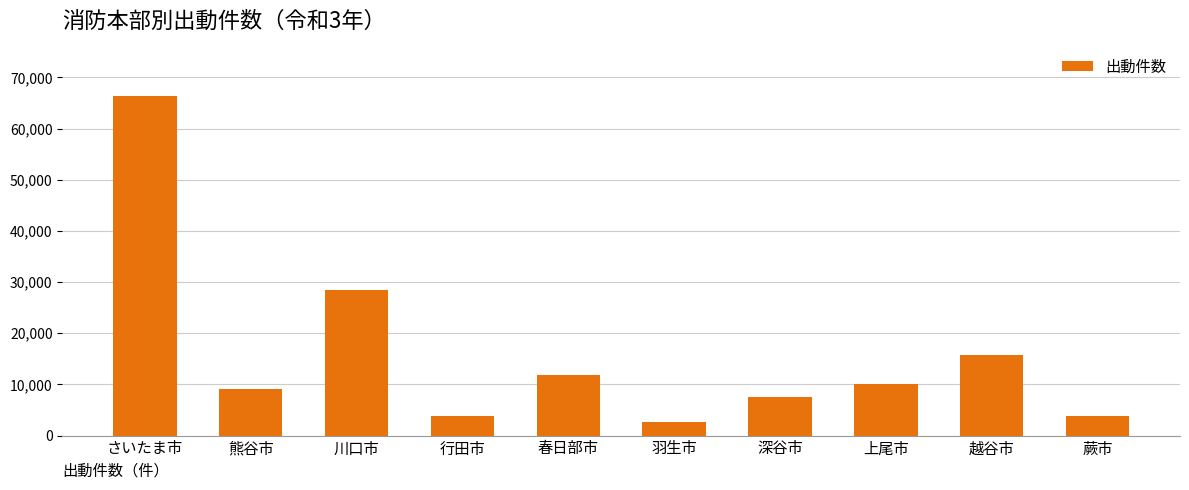

What is the average value?

15948